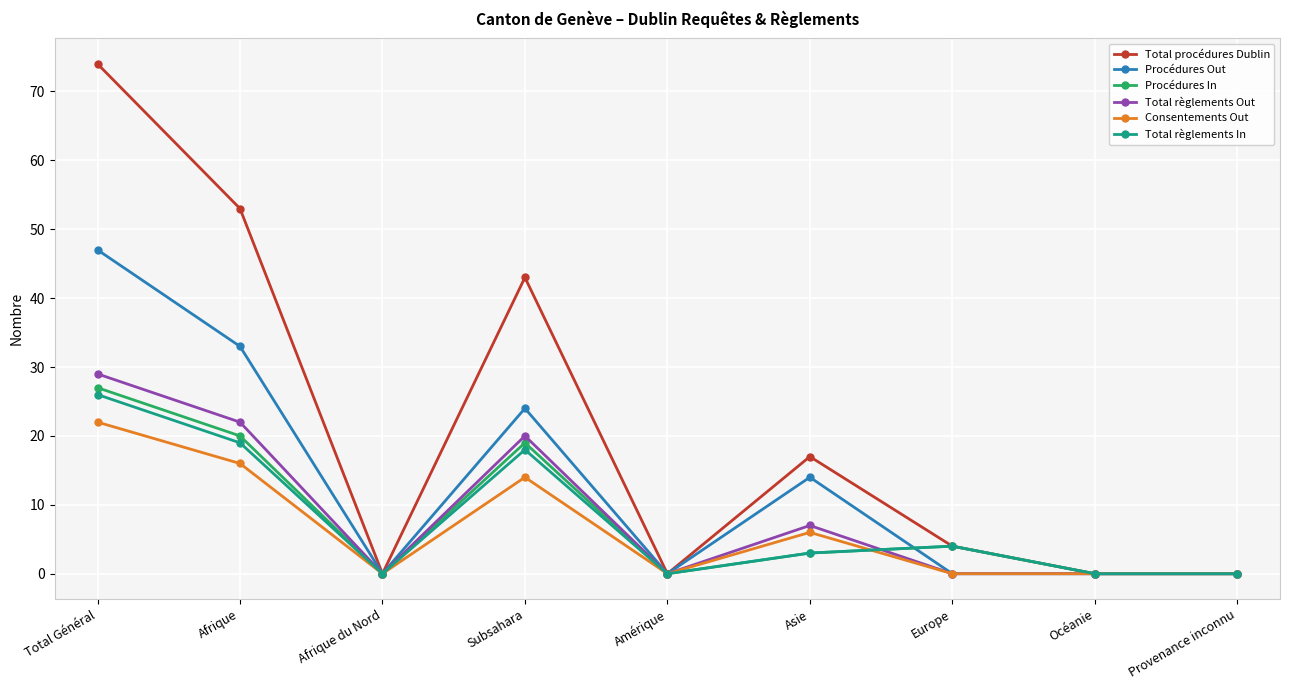

What is the maximum value shown in the chart?

74